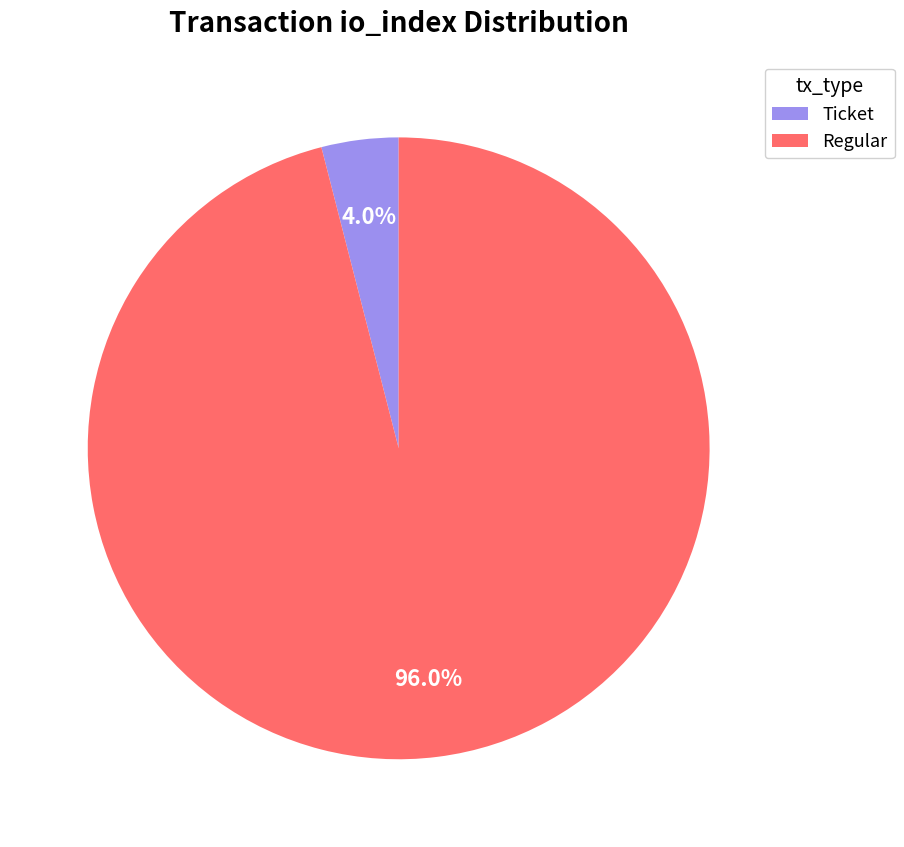

Which has a higher value, Ticket or Regular?

Regular